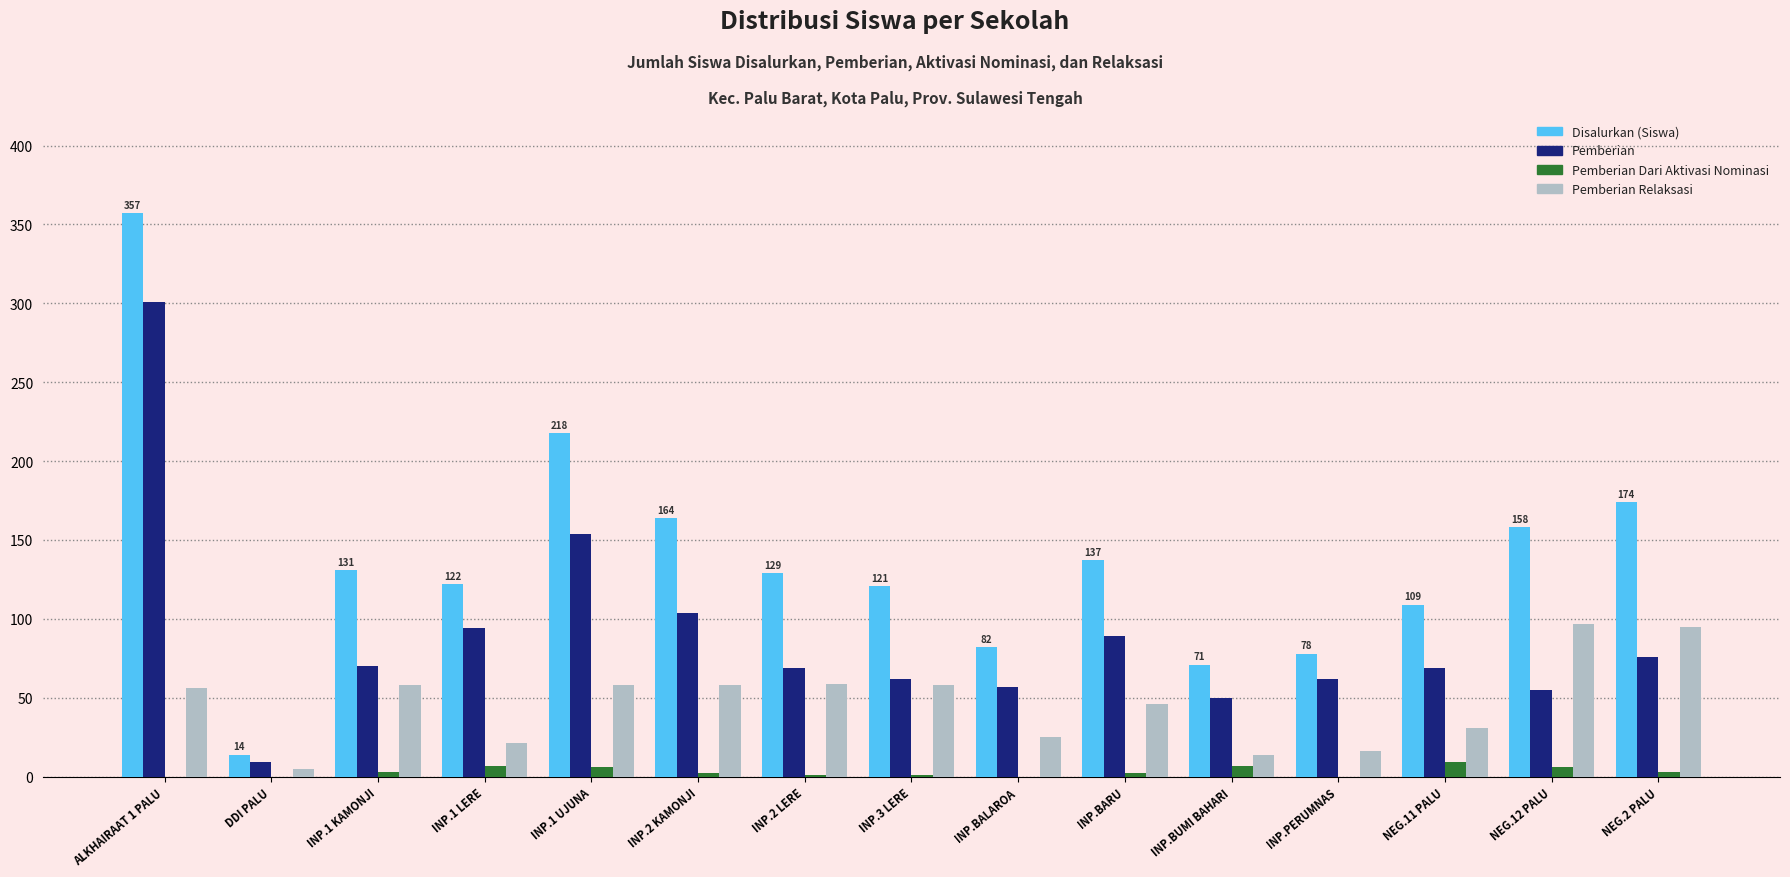

What are all the series names shown in the legend?

Disalurkan (Siswa), Pemberian, Pemberian Dari Aktivasi Nominasi, Pemberian Relaksasi